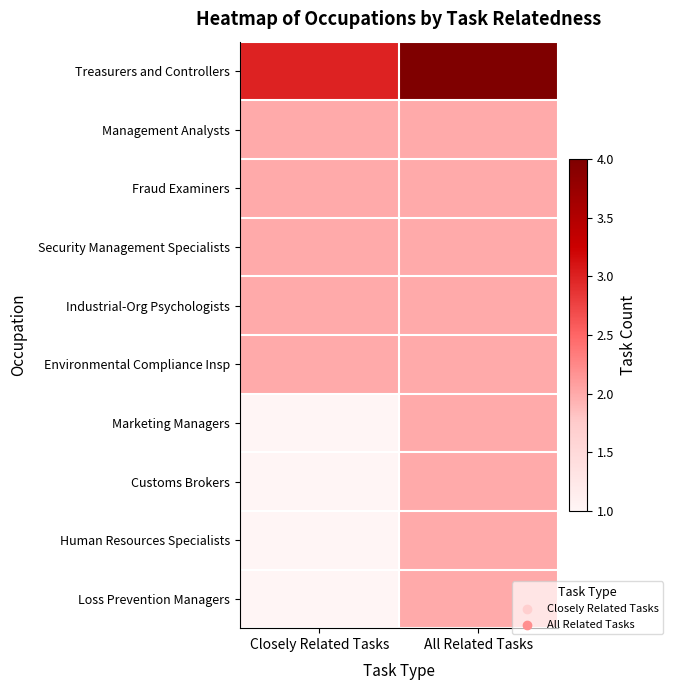

Reading left to right, list all the values displayed in this chart.

Treasurers and Controllers: Closely Related Tasks=3	All Related Tasks=4
Management Analysts: Closely Related Tasks=2	All Related Tasks=2
Fraud Examiners: Closely Related Tasks=2	All Related Tasks=2
Security Management Specialists: Closely Related Tasks=2	All Related Tasks=2
Industrial-Org Psychologists: Closely Related Tasks=2	All Related Tasks=2
Environmental Compliance Insp: Closely Related Tasks=2	All Related Tasks=2
Marketing Managers: Closely Related Tasks=1	All Related Tasks=2
Customs Brokers: Closely Related Tasks=1	All Related Tasks=2
Human Resources Specialists: Closely Related Tasks=1	All Related Tasks=2
Loss Prevention Managers: Closely Related Tasks=1	All Related Tasks=2